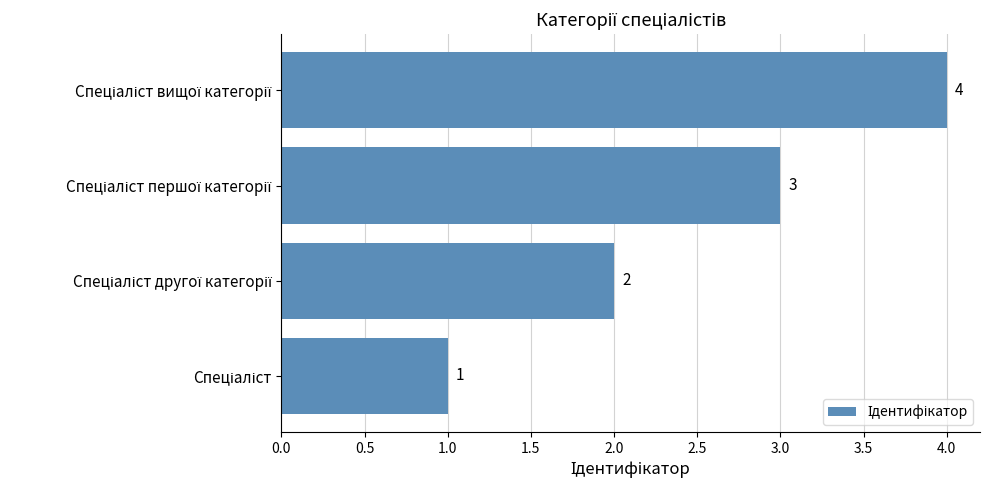

What is the maximum value shown in the chart?

4